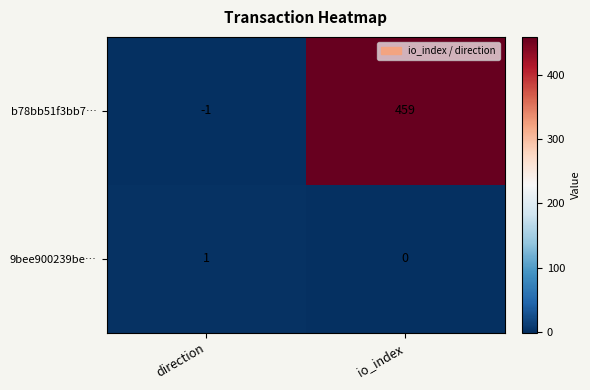

How many distinct data groups are displayed?

2